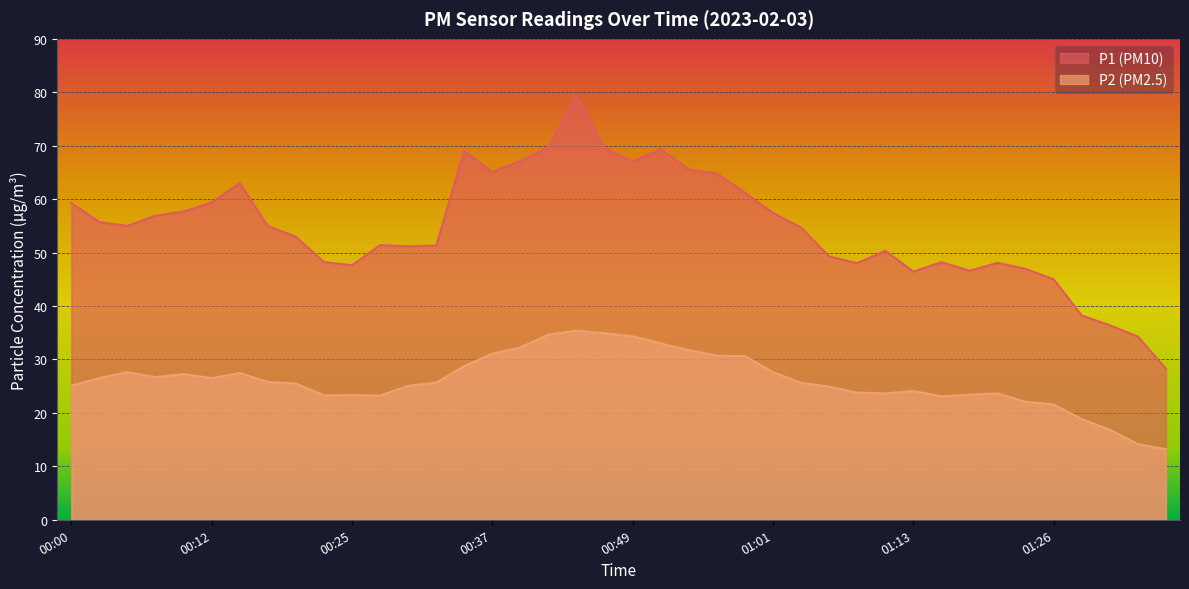

What is the label of the 15th point from the right?

01:01